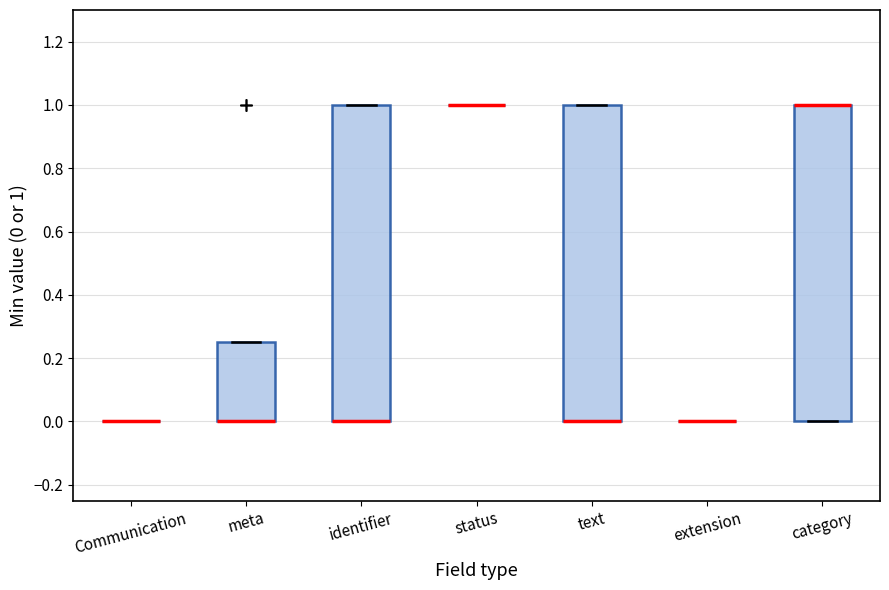

Where is the upper edge of the box for meta on the y-axis? The values are not printed on the chart, so give them approximately, as read against the axis.

0.26